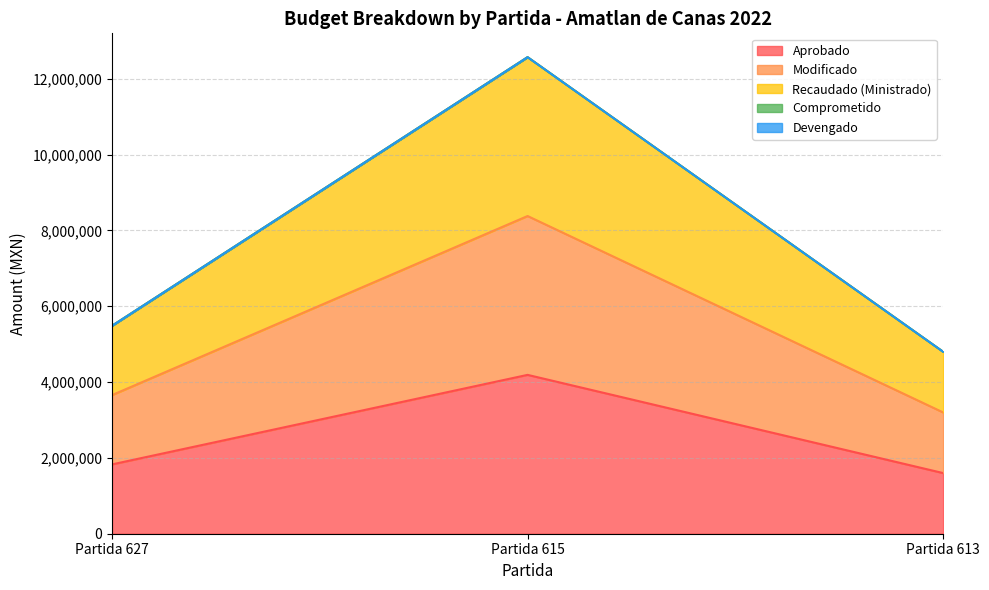

What is the difference between the highest and lowest values at Partida 615?

8380979.7